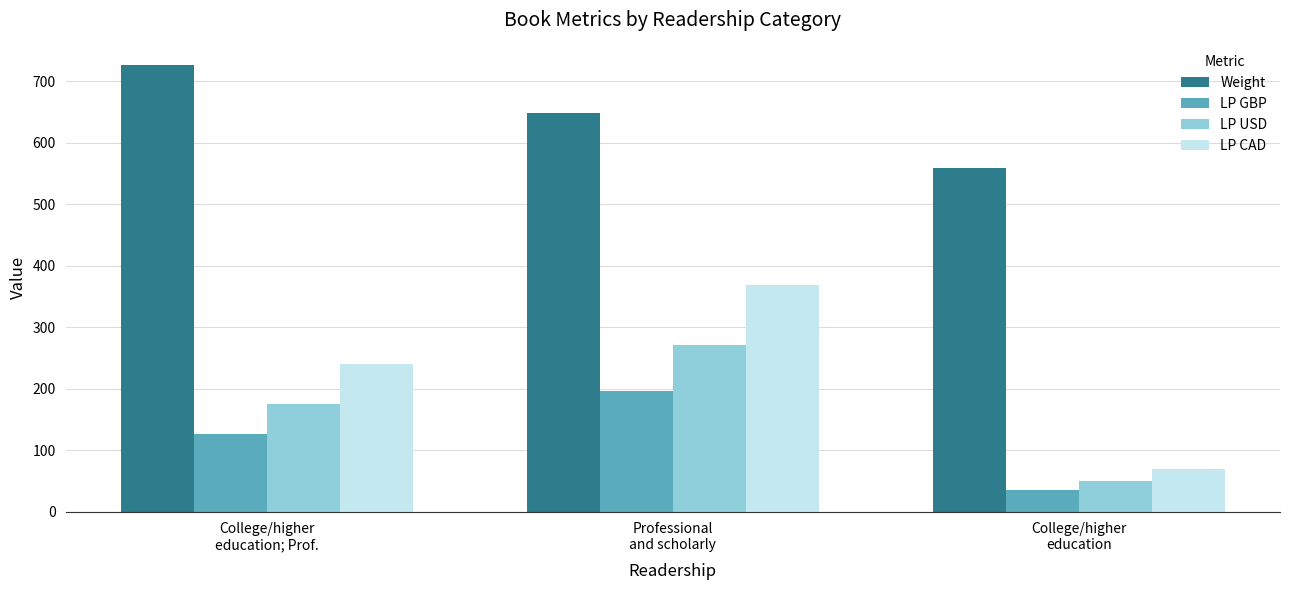

The value of LP GBP at College/higher
education; Prof. is 126.8. True or false?

True